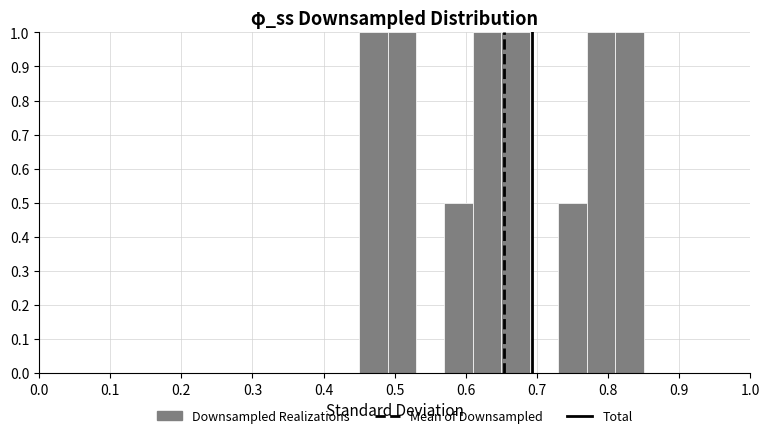

Reading left to right, transcribe this chart: for each bar, give the range it covers on the x-axis and its height. The values are not printed on the chart, so give them approximately, as read against the axis.

0.45 to 0.49: 1.0
0.49 to 0.53: 1.0
0.53 to 0.57: 0
0.57 to 0.61: 0.5
0.61 to 0.65: 1.0
0.65 to 0.69: 1.0
0.69 to 0.73: 0
0.73 to 0.77: 0.5
0.77 to 0.81: 1.0
0.81 to 0.85: 1.0